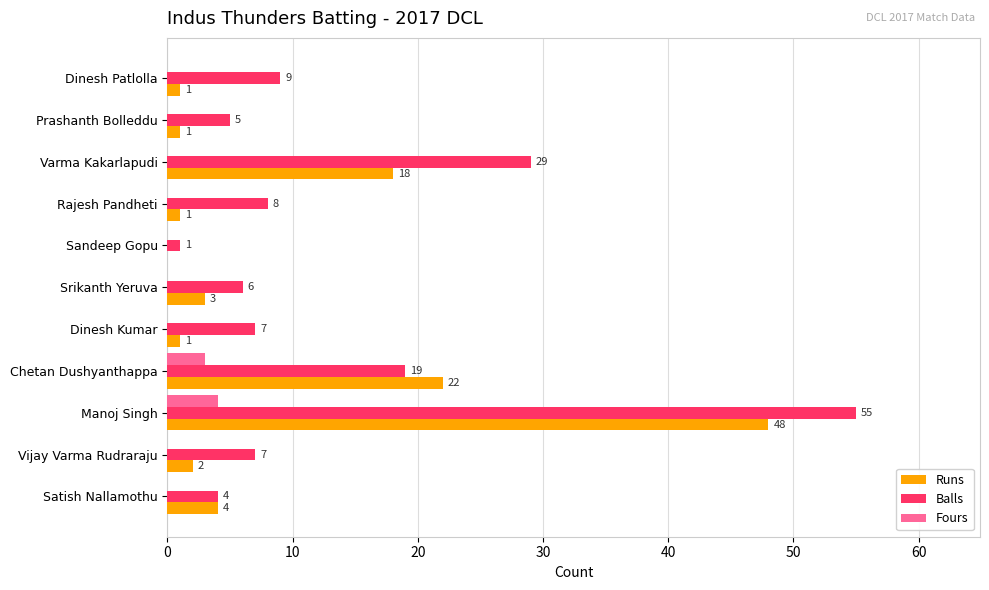

What is the average value of the Runs series?

9